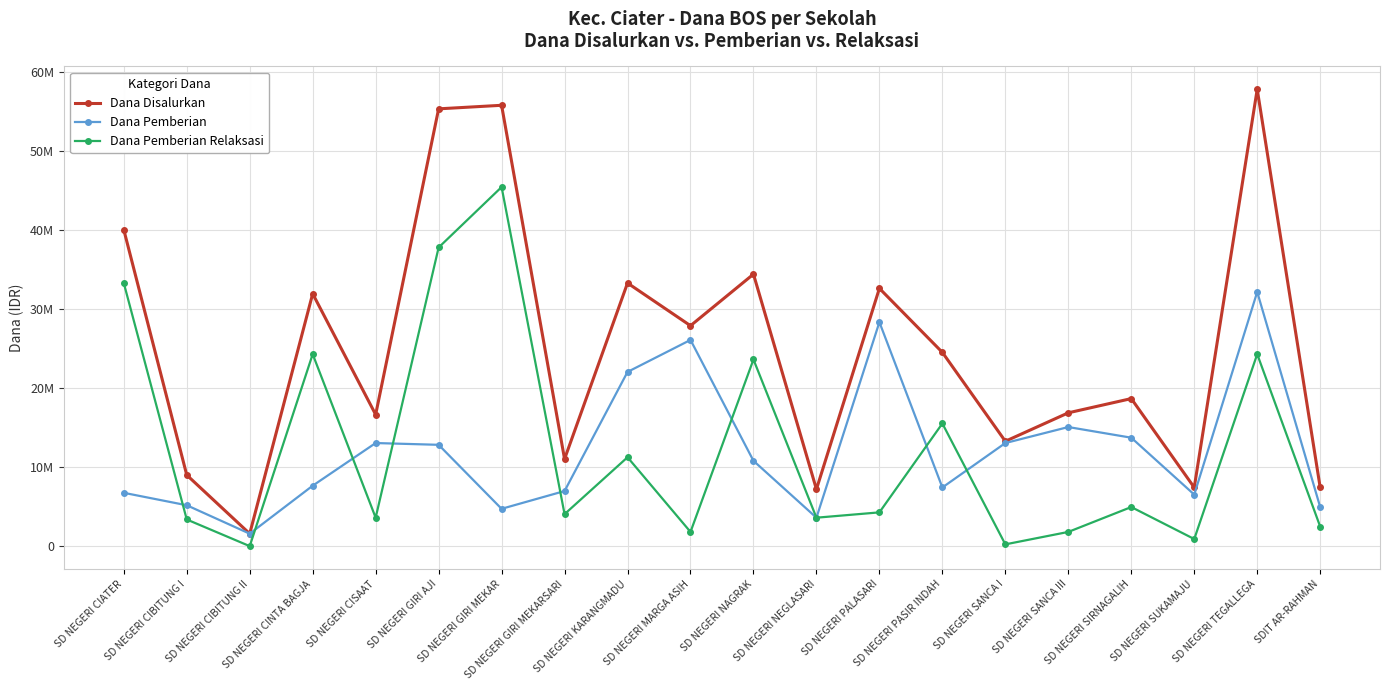

What are all the series names shown in the legend?

Dana Disalurkan, Dana Pemberian, Dana Pemberian Relaksasi